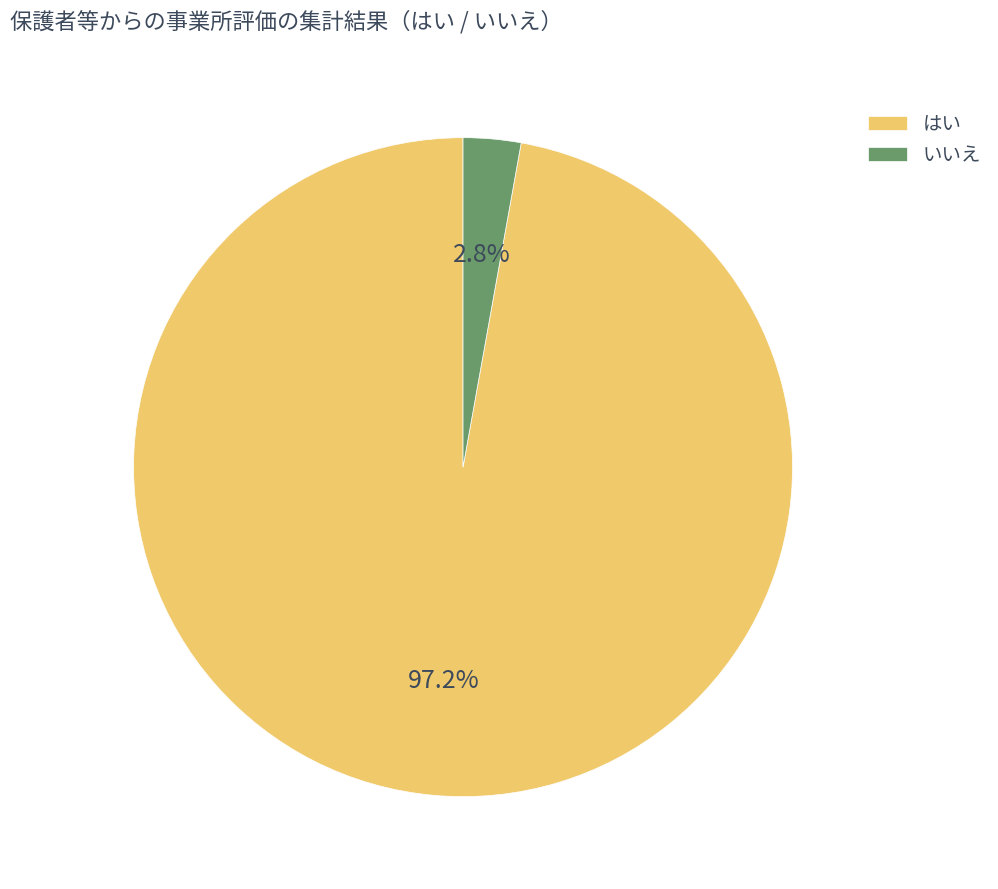

Do はい and いいえ together represent more than half of the pie?

Yes